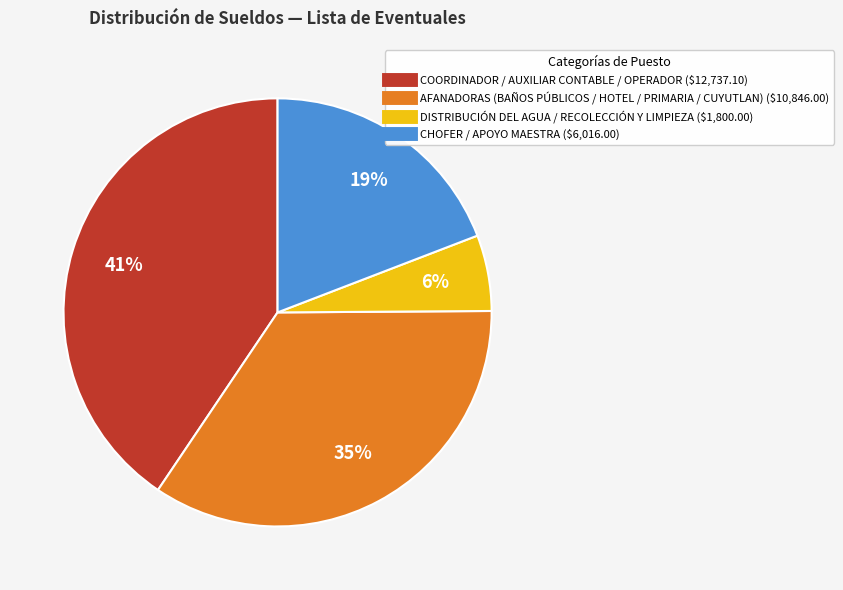

To the nearest percent, what is the difference between the largest and smallest slice percentages?

35%